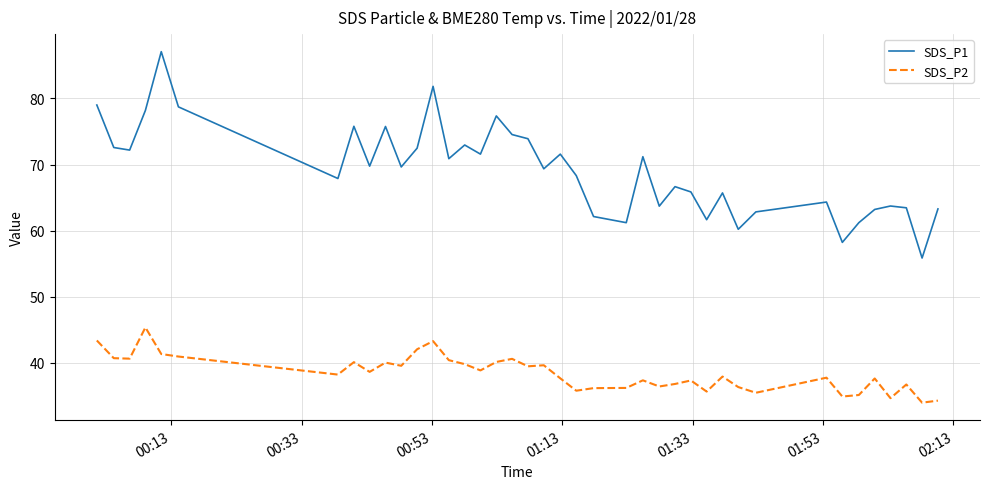

What is the smallest value displayed?

34.0